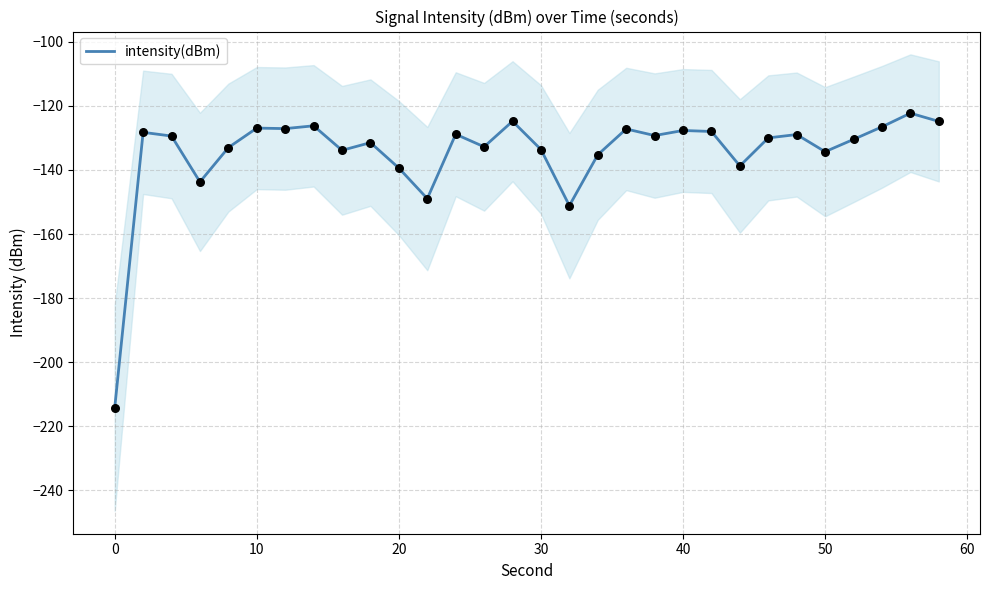

The intensity(dBm) series shows -182.7 at 10. True or false?

False